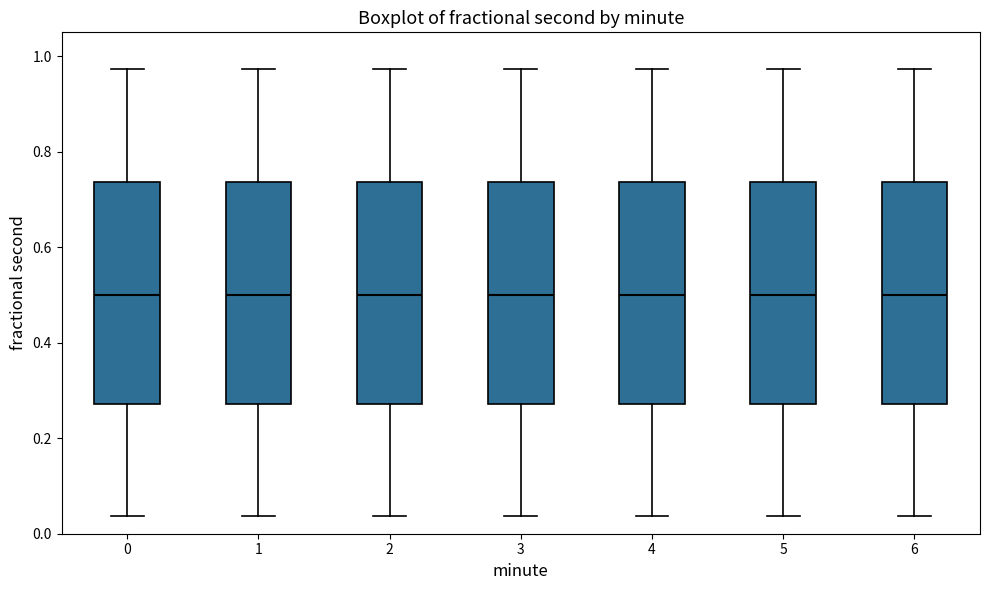

Reading left to right, read every box against the y-axis: the position of its median line, the range the box covers, and the ends of its whiskers. The values are not printed on the chart, so give them approximately, as read against the axis.

0: median 0.50, box 0.28 to 0.74, whiskers 0.04 to 0.98
1: median 0.50, box 0.28 to 0.74, whiskers 0.04 to 0.98
2: median 0.50, box 0.28 to 0.74, whiskers 0.04 to 0.98
3: median 0.50, box 0.28 to 0.74, whiskers 0.04 to 0.98
4: median 0.50, box 0.28 to 0.74, whiskers 0.04 to 0.98
5: median 0.50, box 0.28 to 0.74, whiskers 0.04 to 0.98
6: median 0.50, box 0.28 to 0.74, whiskers 0.04 to 0.98